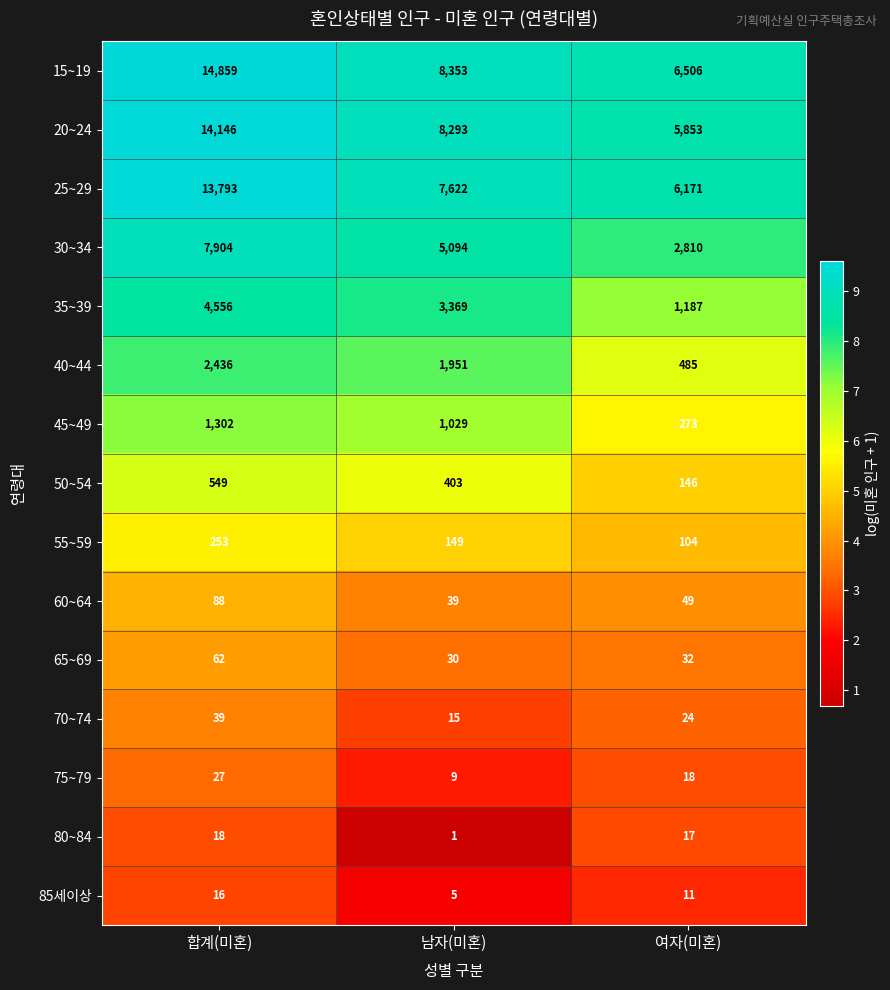

Is it true that 35~39 equals 4382 at 남자(미혼)?

False